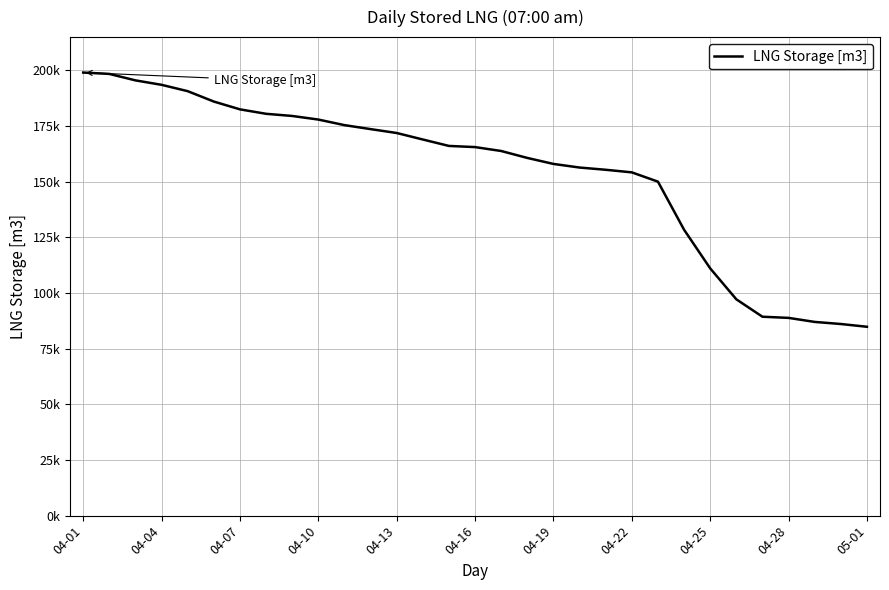

Does the chart have visible grid lines?

Yes